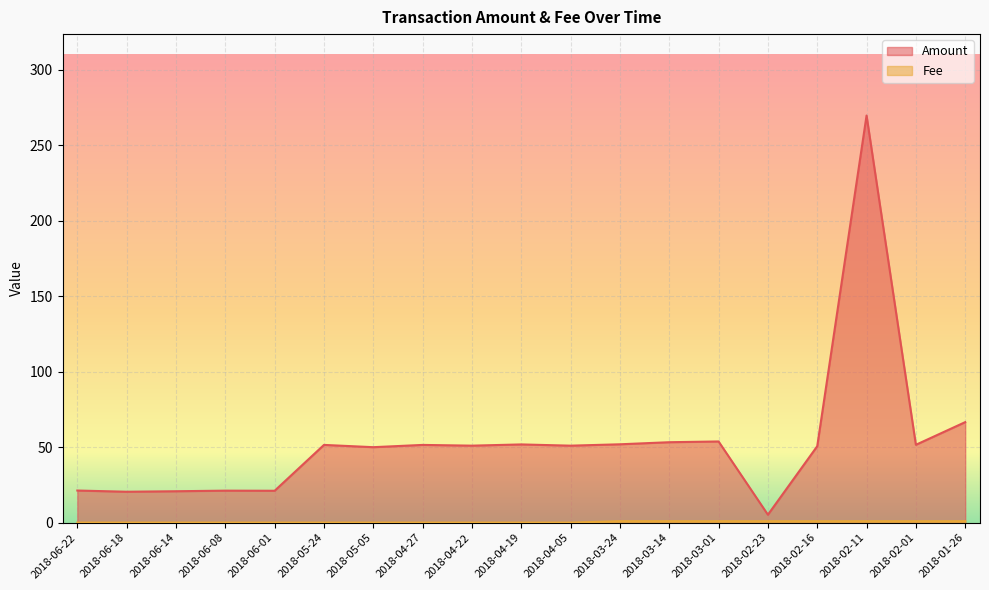

Reading left to right, list all the values displayed in this chart.

Amount: 2018-06-22=21.3	2018-06-18=20.5	2018-06-14=20.8	2018-06-08=21.2	2018-06-01=21.2	2018-05-24=51.5	2018-05-05=50.0	2018-04-27=51.5	2018-04-22=51.0	2018-04-19=51.8	2018-04-05=51.0	2018-03-24=51.9	2018-03-14=53.3	2018-03-01=53.8	2018-02-23=5.3	2018-02-16=50.6	2018-02-11=269.5	2018-02-01=51.6	2018-01-26=66.6
Fee: 2018-06-22=0.1	2018-06-18=0.1	2018-06-14=0.1	2018-06-08=0.1	2018-06-01=0.1	2018-05-24=0.1	2018-05-05=0.1	2018-04-27=0.1	2018-04-22=0.1	2018-04-19=0.1	2018-04-05=0.1	2018-03-24=1.0	2018-03-14=1.0	2018-03-01=1.0	2018-02-23=1.0	2018-02-16=1.0	2018-02-11=1.0	2018-02-01=1.0	2018-01-26=1.0